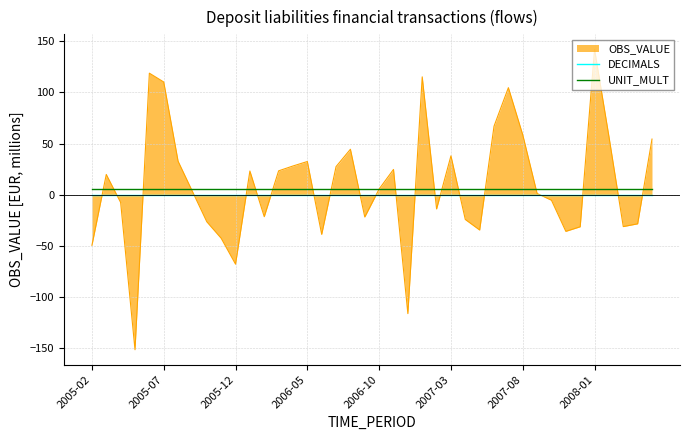

How many data points does each series have?

40